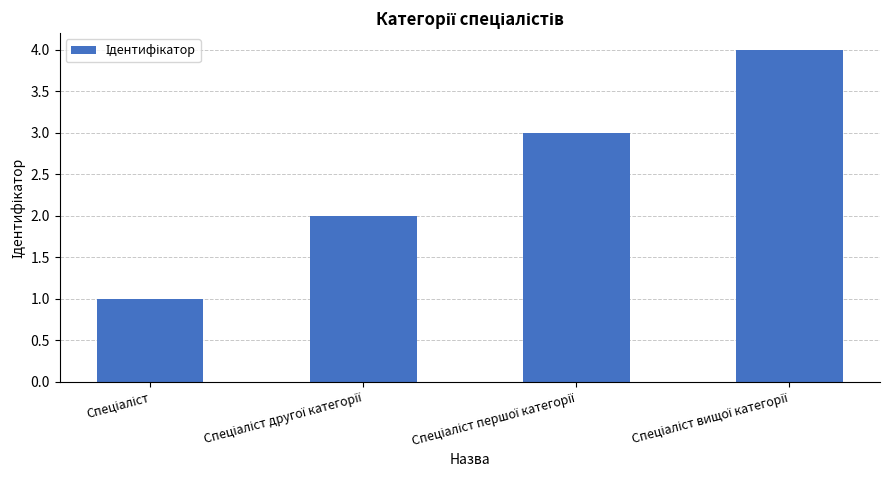

What is the sum of all values?

10